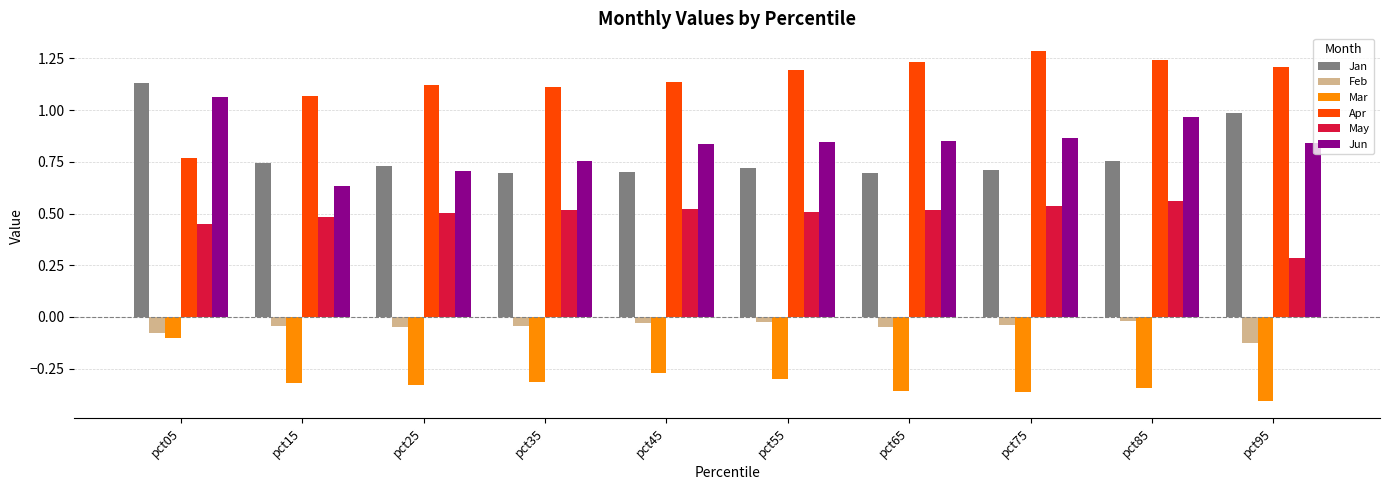

What is the sum of the Apr values at pct75 and pct55?

2.5